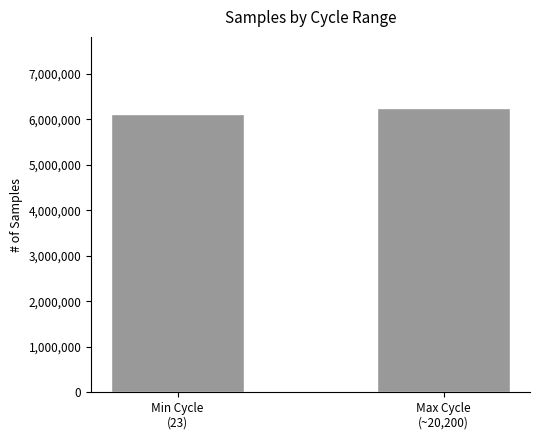

The value at Min Cycle
(23) is 6124484. True or false?

True